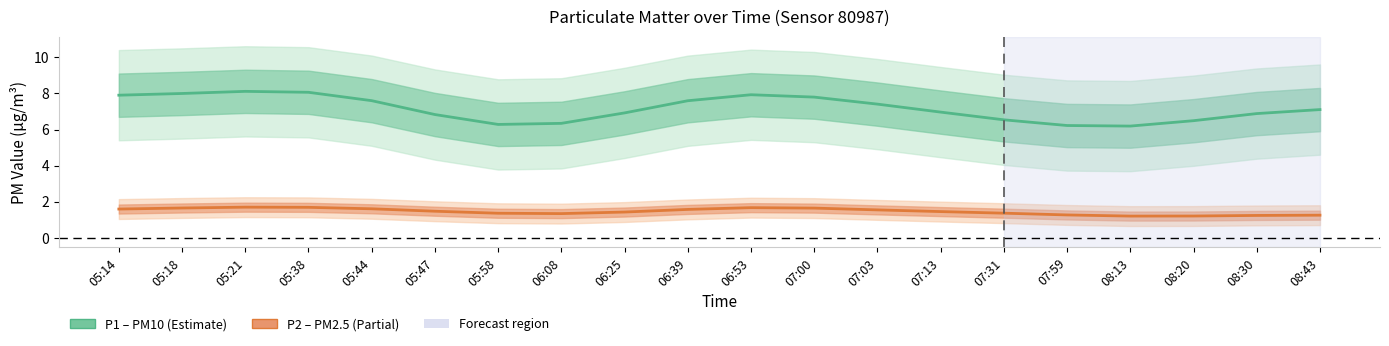

Where is P1 (PM10) nearest to the value 7?

07:13